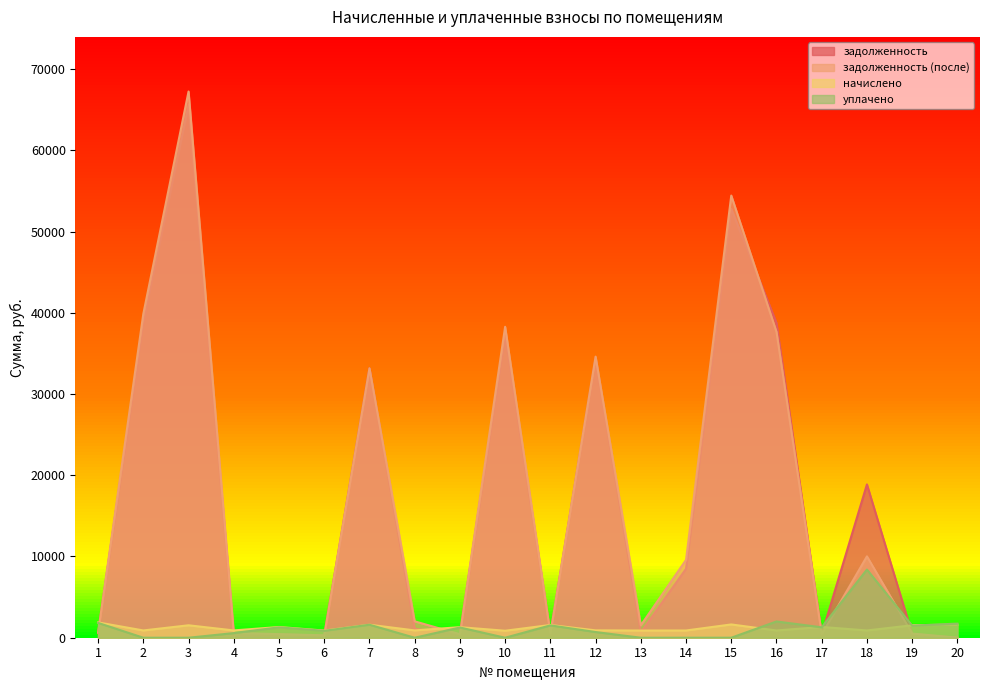

Which series changed the most between 5 and 7?

задолженность